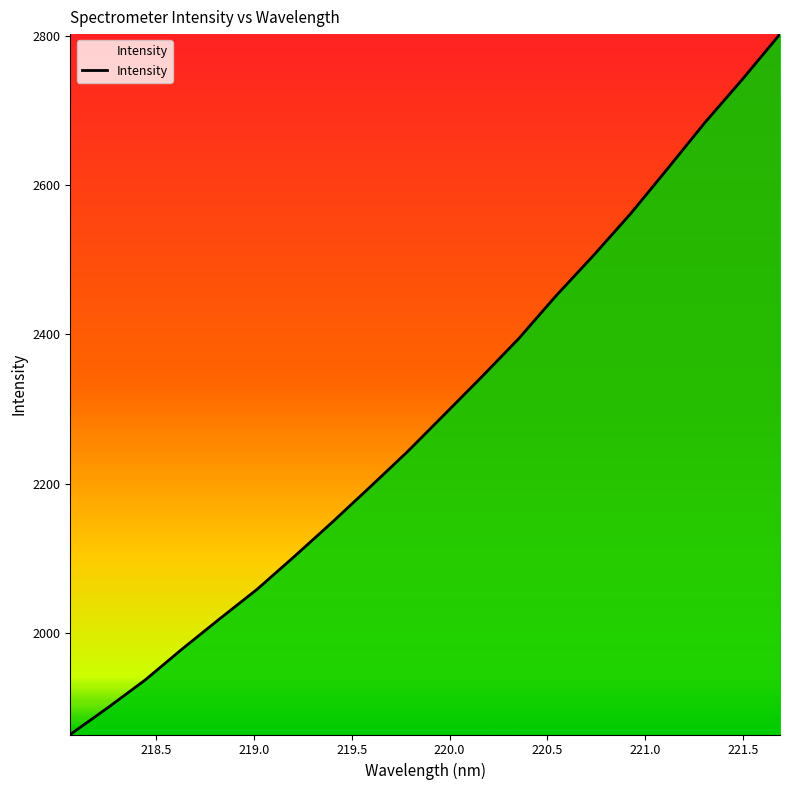

What is the greatest value displayed?

2802.8